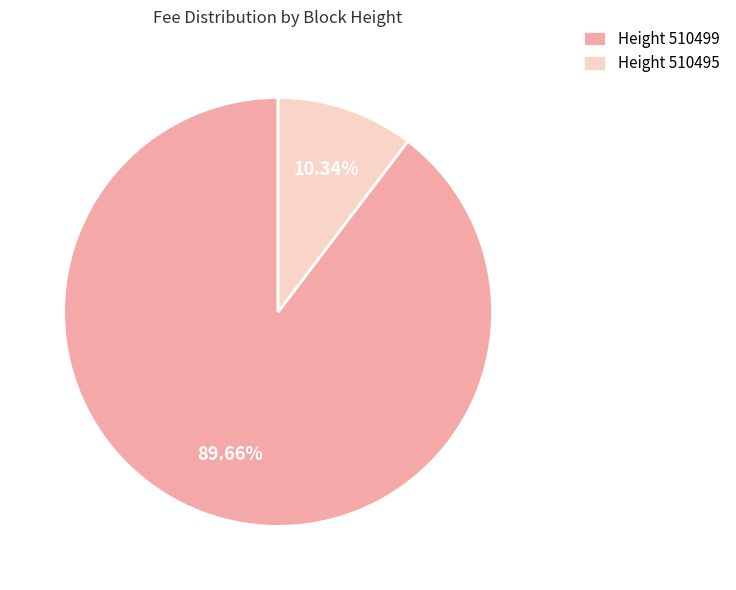

How many segments does this pie chart have?

2